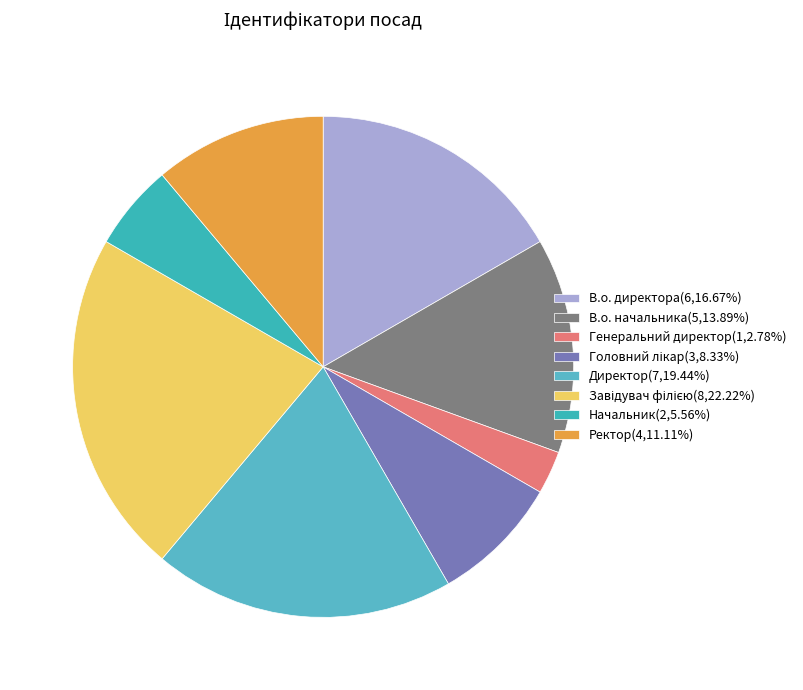

How many slices are in this pie chart?

8